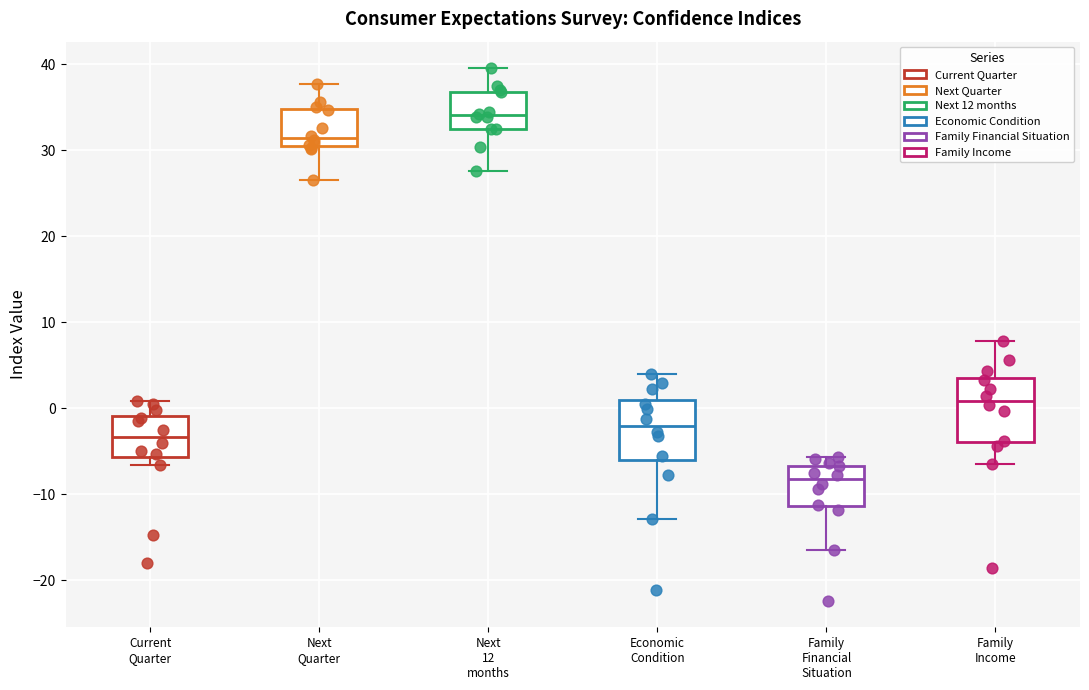

Which box has the lowest median line?

Family Financial Situation